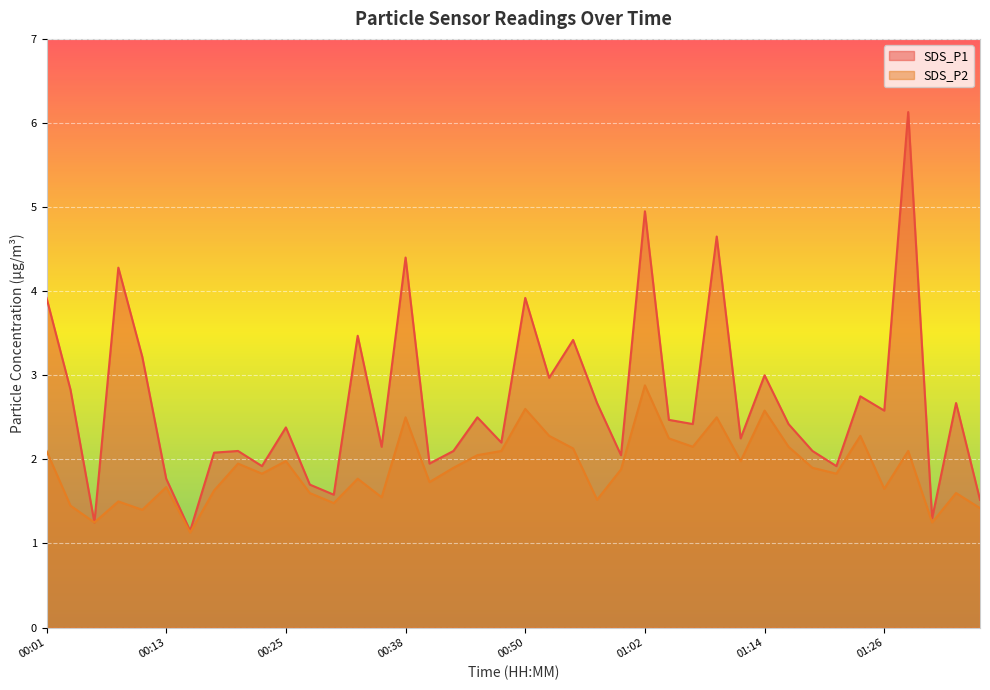

Reading left to right, list all the values displayed in this chart.

SDS_P1: 3.9	2.8	1.2	4.3	3.2	1.8	1.1	2.1	2.1	1.9	2.4	1.7	1.6	3.5	2.1	4.4	1.9	2.1	2.5	2.2	3.9	3.0	3.4	2.7	2.0	5.0	2.5	2.4	4.7	2.2	3.0	2.4	2.1	1.9	2.8	2.6	6.1	1.3	2.7	1.5
SDS_P2: 2.1	1.4	1.2	1.5	1.4	1.7	1.1	1.6	1.9	1.8	2.0	1.6	1.5	1.8	1.6	2.5	1.7	1.9	2.0	2.1	2.6	2.3	2.1	1.5	1.9	2.9	2.2	2.1	2.5	2.0	2.6	2.1	1.9	1.8	2.3	1.6	2.1	1.2	1.6	1.4